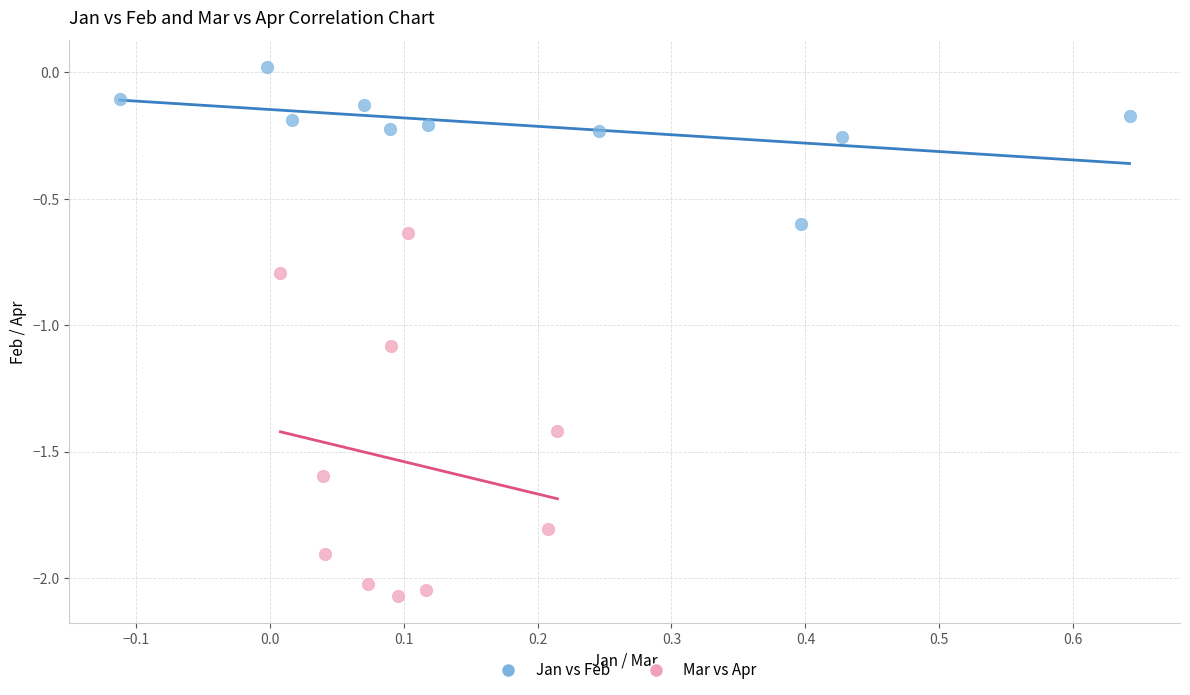

Which series has the largest Y range (max minus min)?

Mar vs Apr